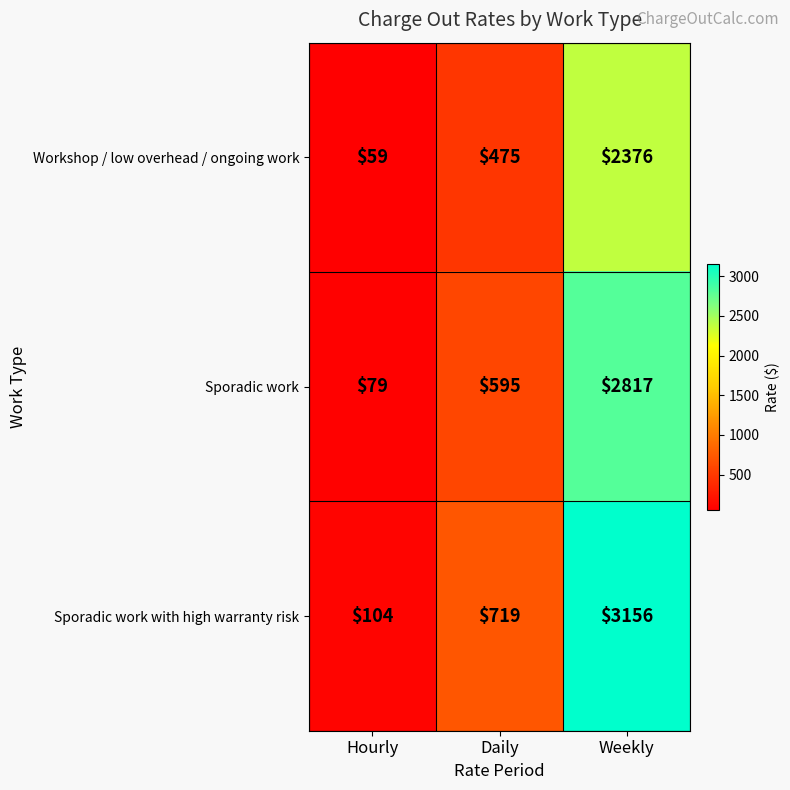

At Daily, list the series in order from largest to smallest.

Sporadic work with high warranty risk, Sporadic work, Workshop / low overhead / ongoing work